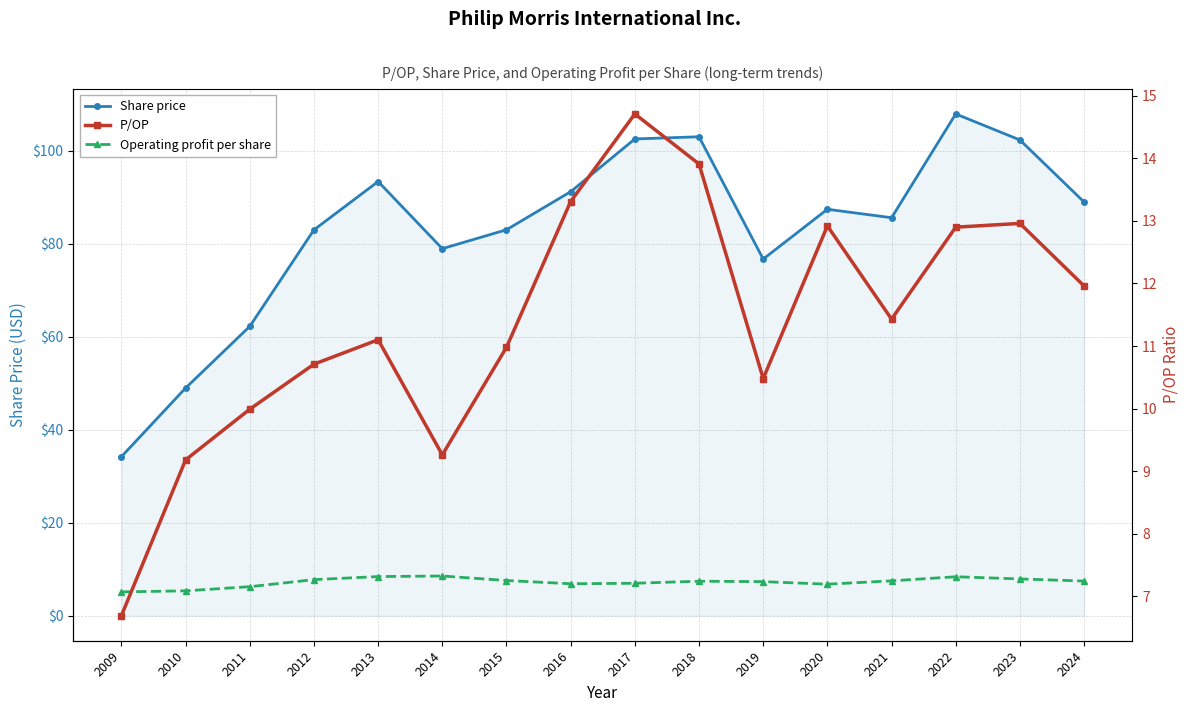

At which category does P/OP reach its first local valley?

2014